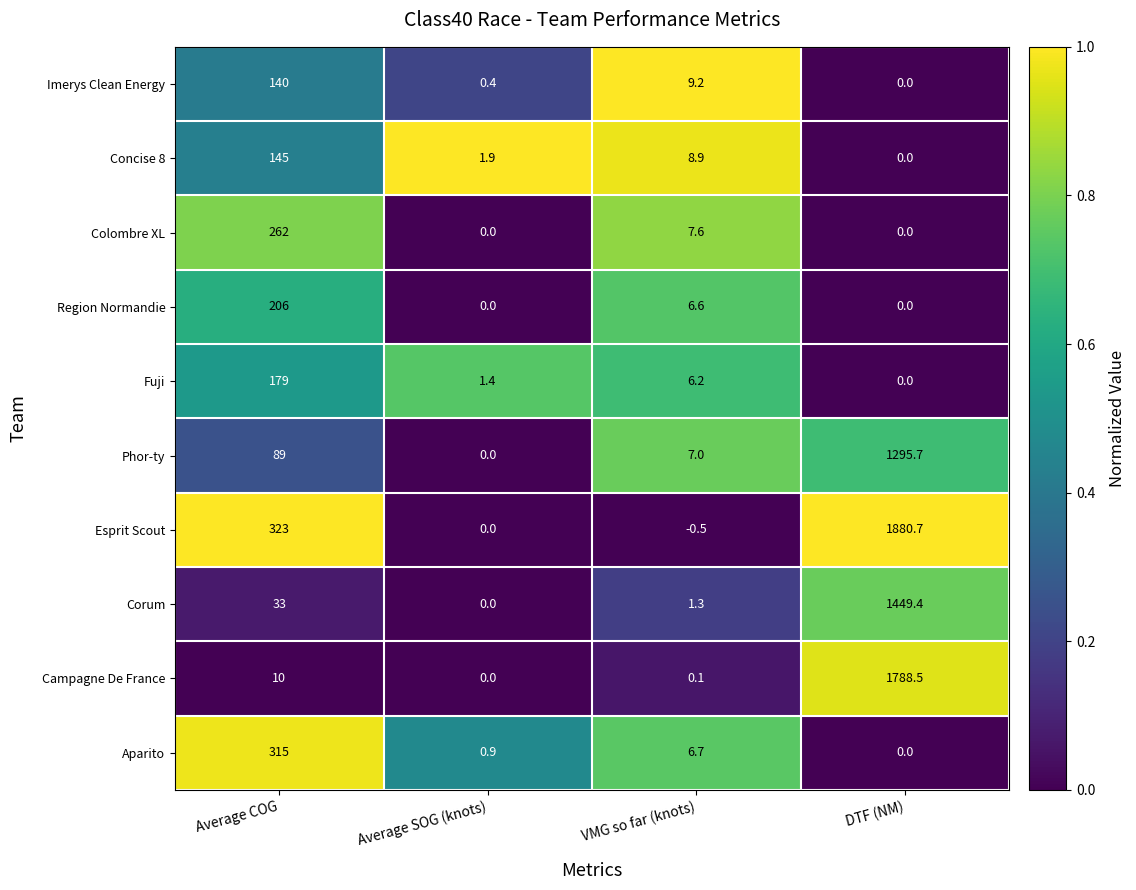

Is the value of Colombre XL at DTF (NM) greater than the value of Imerys Clean Energy at VMG so far (knots)?

No